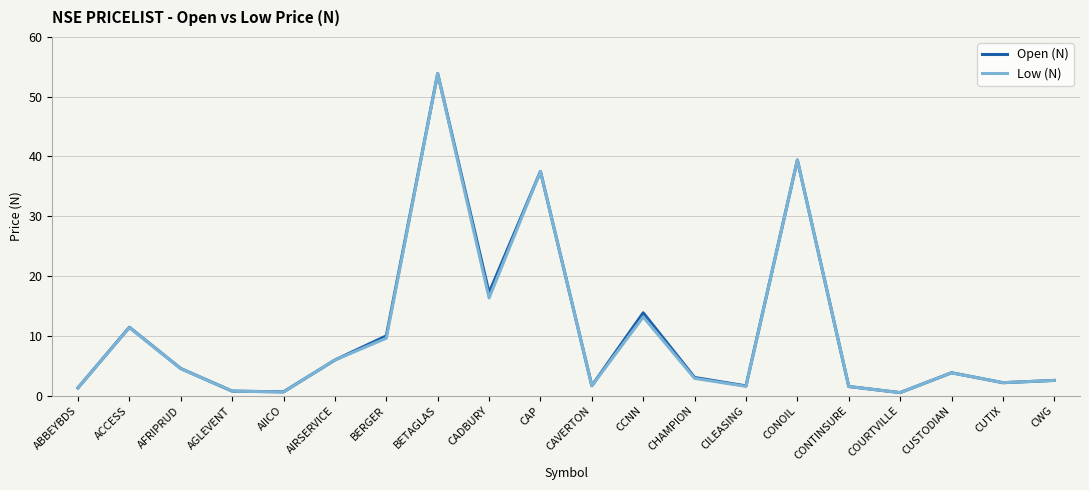

At which label does Low (N) reach its peak?

BETAGLAS